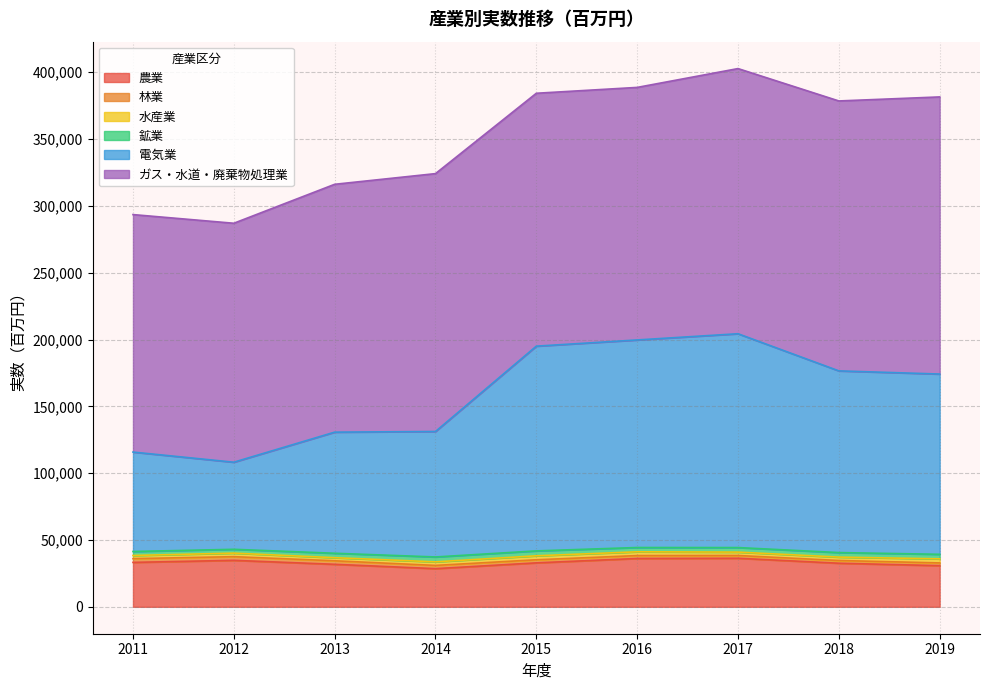

What is the difference between the second highest and minimum values in the ガス・水道・廃棄物処理業 series?

24272